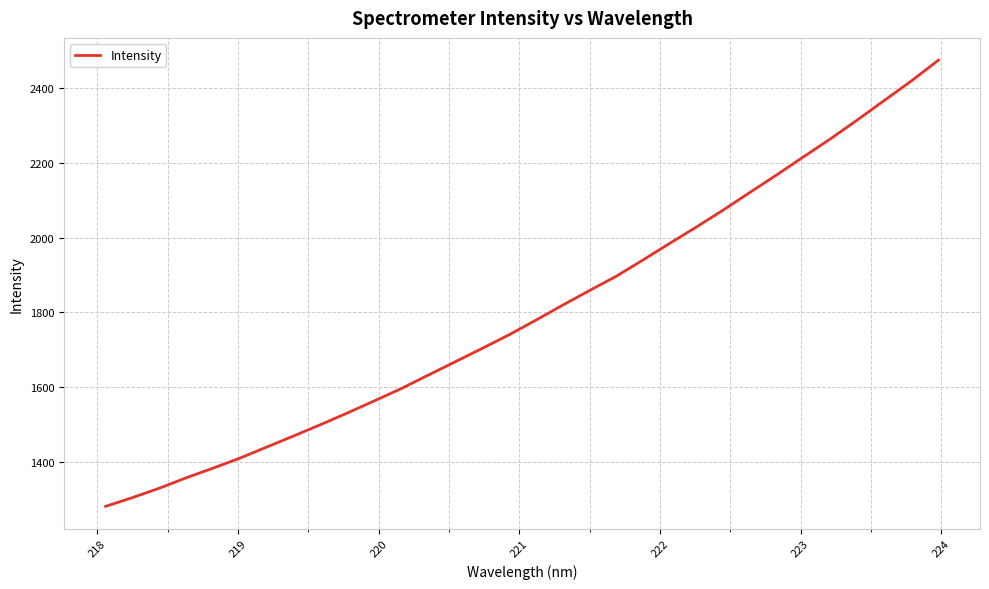

What is the maximum value shown in the chart?

2473.4